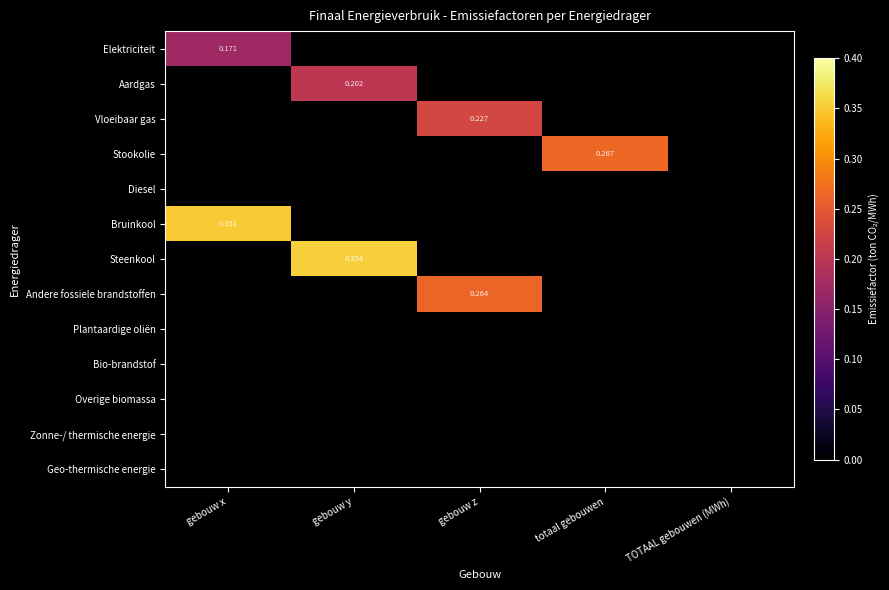

Rank the series by their maximum value, from lowest to highest.

Diesel, Plantaardige oliën, Bio-brandstof, Overige biomassa, Zonne-/ thermische energie, Geo-thermische energie, Elektriciteit, Aardgas, Vloeibaar gas, Andere fossiele brandstoffen, Stookolie, Bruinkool, Steenkool